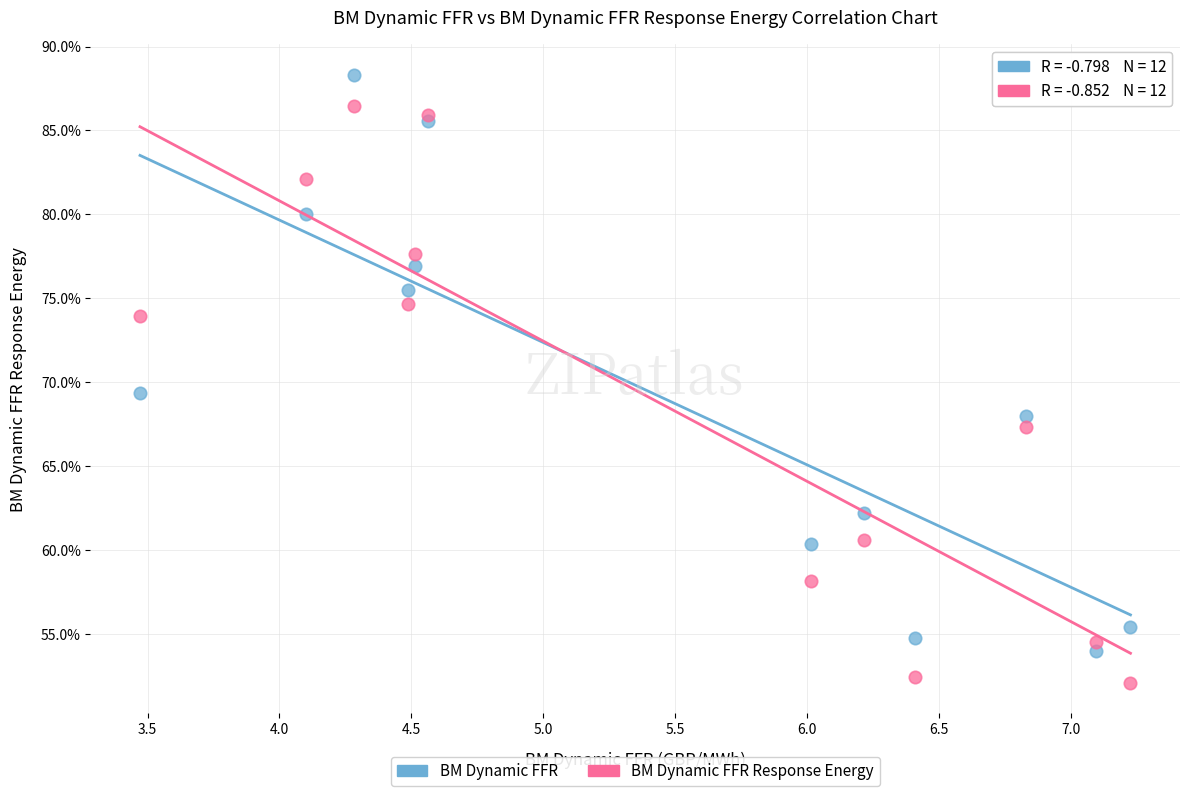

What are all the series names shown in the legend?

BM Dynamic FFR, BM Dynamic FFR Response Energy